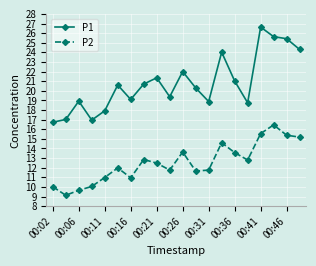

What is the minimum value shown in the chart?

9.1